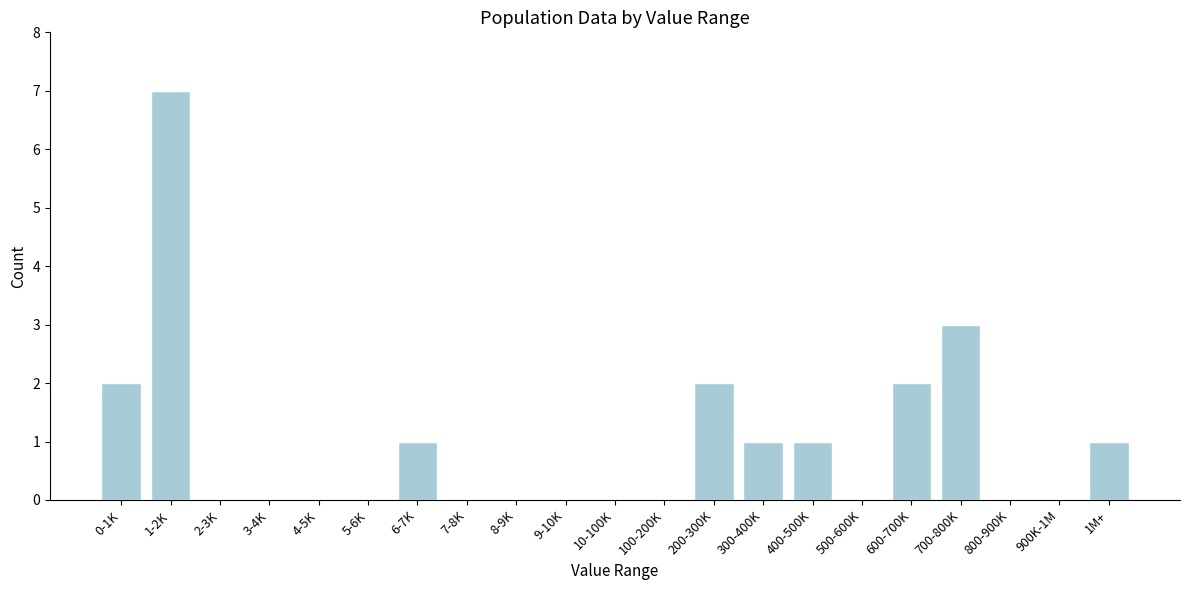

Reading left to right, transcribe all the data shown in this chart.

0-1K=2	1-2K=7	2-3K=0	3-4K=0	4-5K=0	5-6K=0	6-7K=1	7-8K=0	8-9K=0	9-10K=0	10-100K=0	100-200K=0	200-300K=2	300-400K=1	400-500K=1	500-600K=0	600-700K=2	700-800K=3	800-900K=0	900K-1M=0	1M+=1